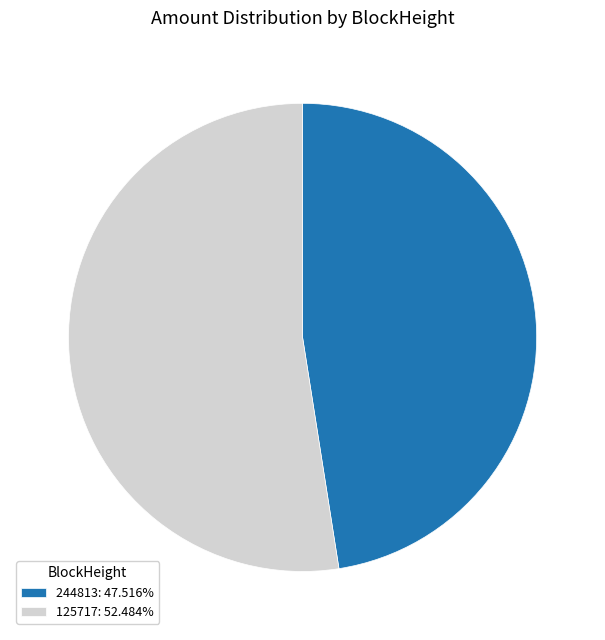

Rank the categories by value from lowest to highest.

244813, 125717